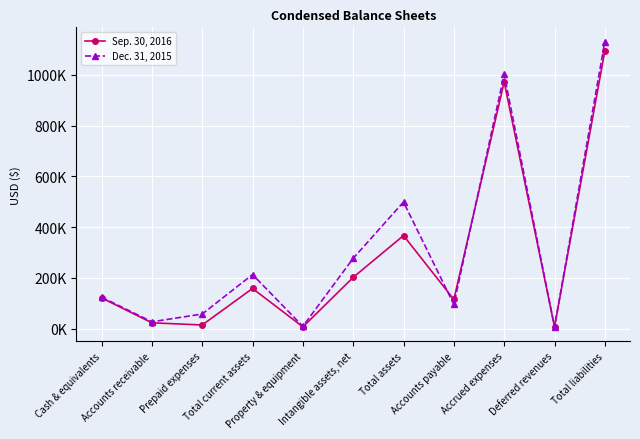

Read the Sep. 30, 2016 value at Property & equipment, to the nearest 50.

6750